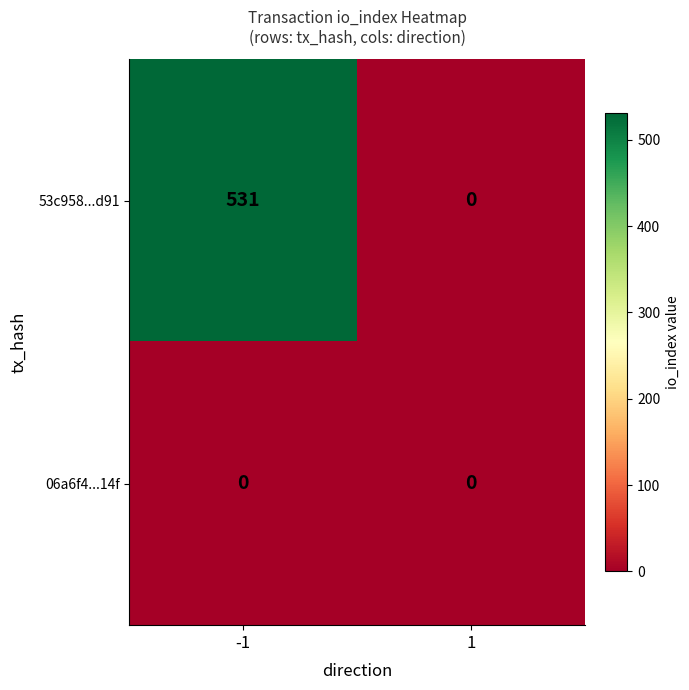

At which category is the sum across all series the highest?

-1